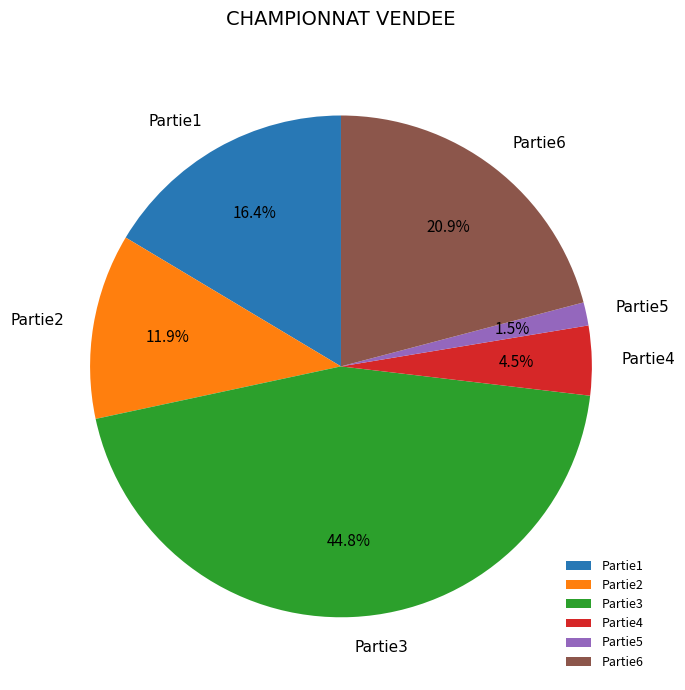

Rank the categories by value from highest to lowest.

Partie3, Partie6, Partie1, Partie2, Partie4, Partie5